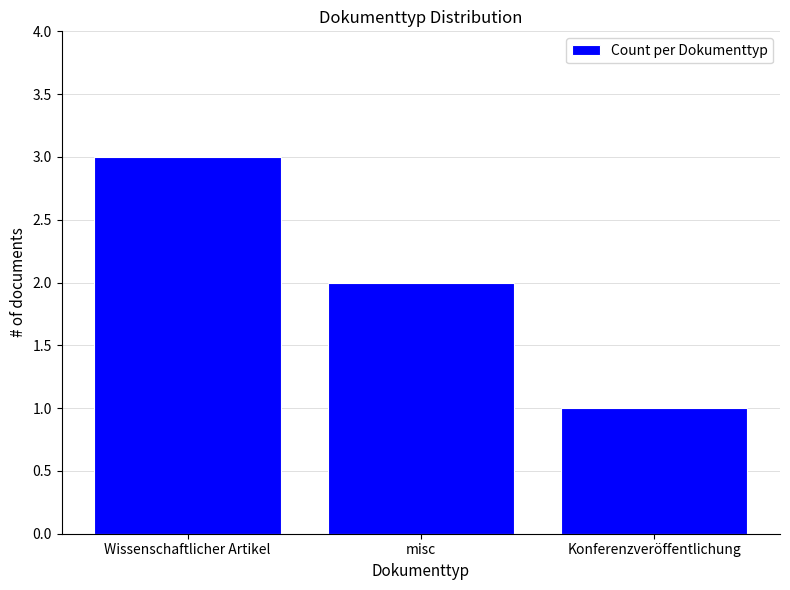

Reading left to right, transcribe all the data shown in this chart.

Wissenschaftlicher Artikel=3	misc=2	Konferenzveröffentlichung=1